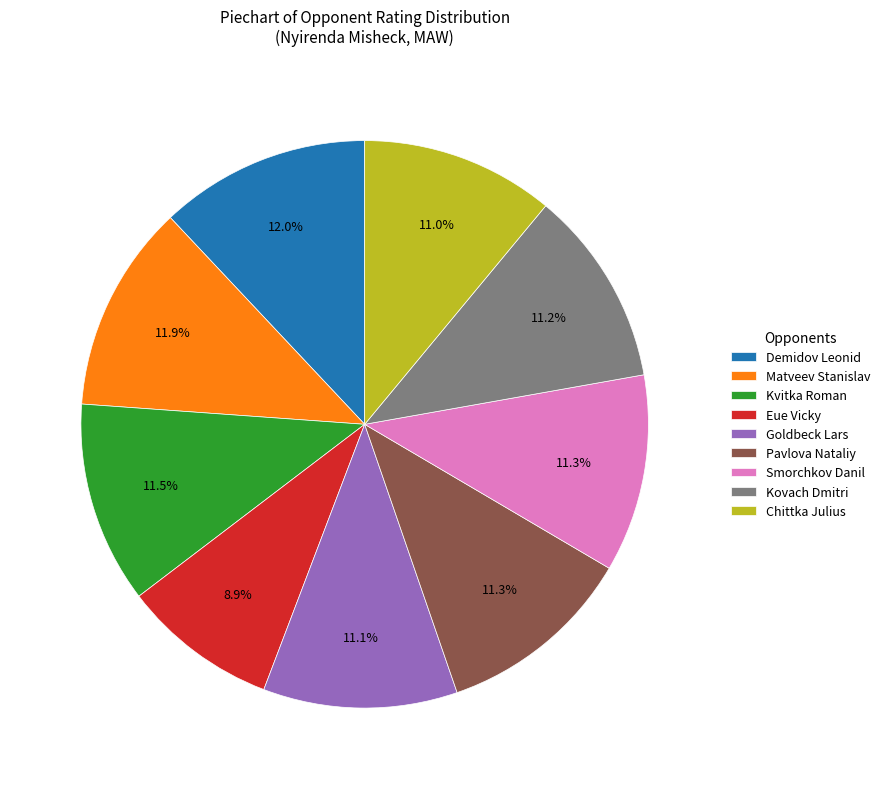

To the nearest percent, what is the average slice percentage?

11%